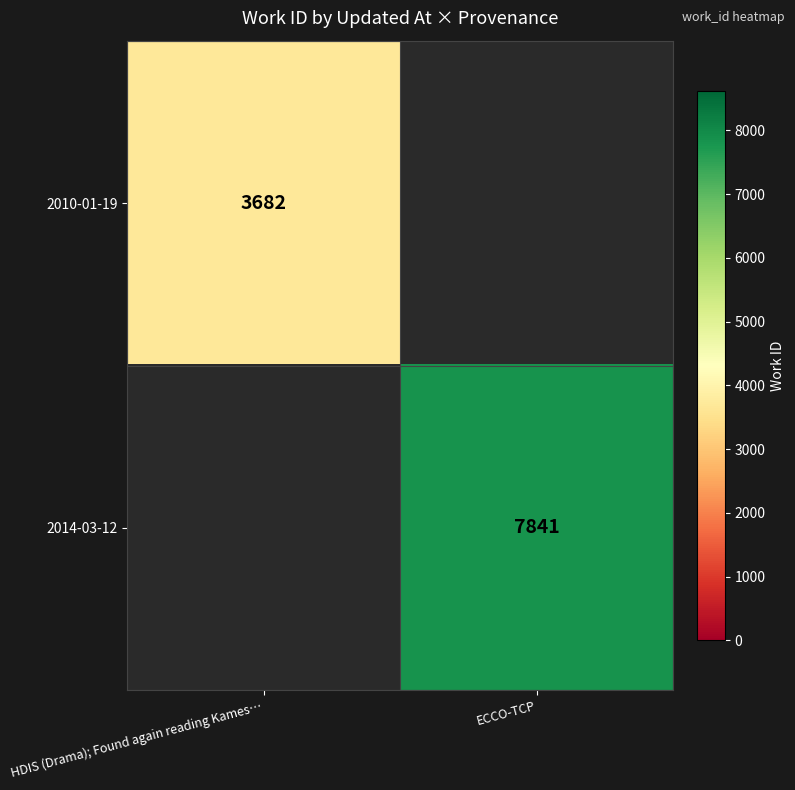

Is it true that 2014-03-12 equals 7841 at ECCO-TCP?

True